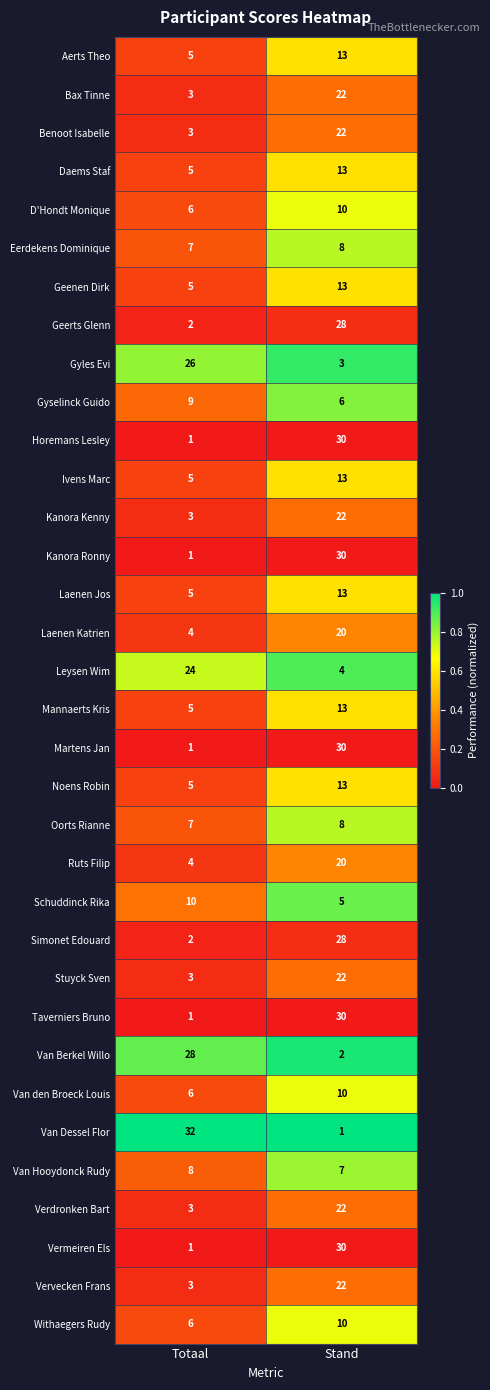

True or false: Van Dessel Flor has a value of 1 at Stand.

True